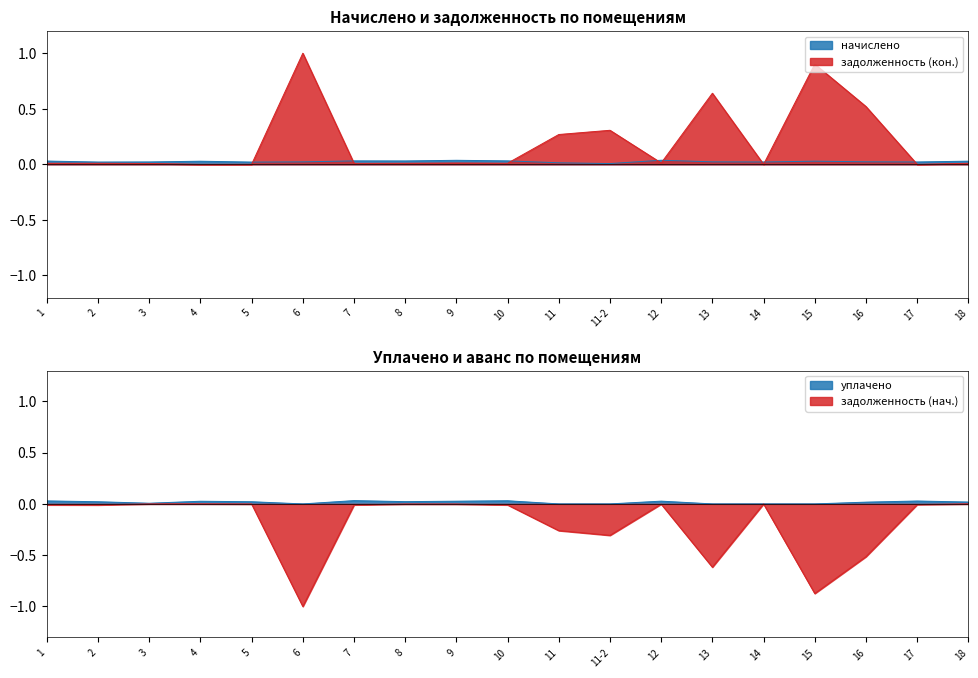

Which series has the widest spread of values?

задолженность (кон.)